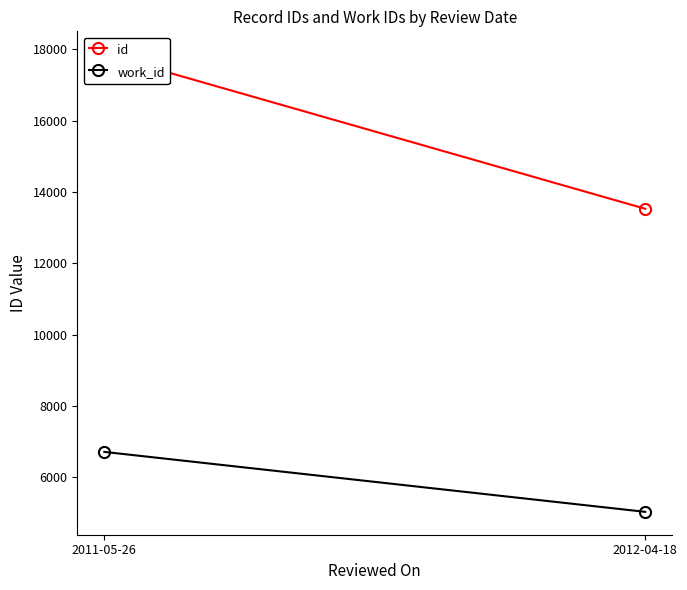

What is the smallest value displayed?

5036